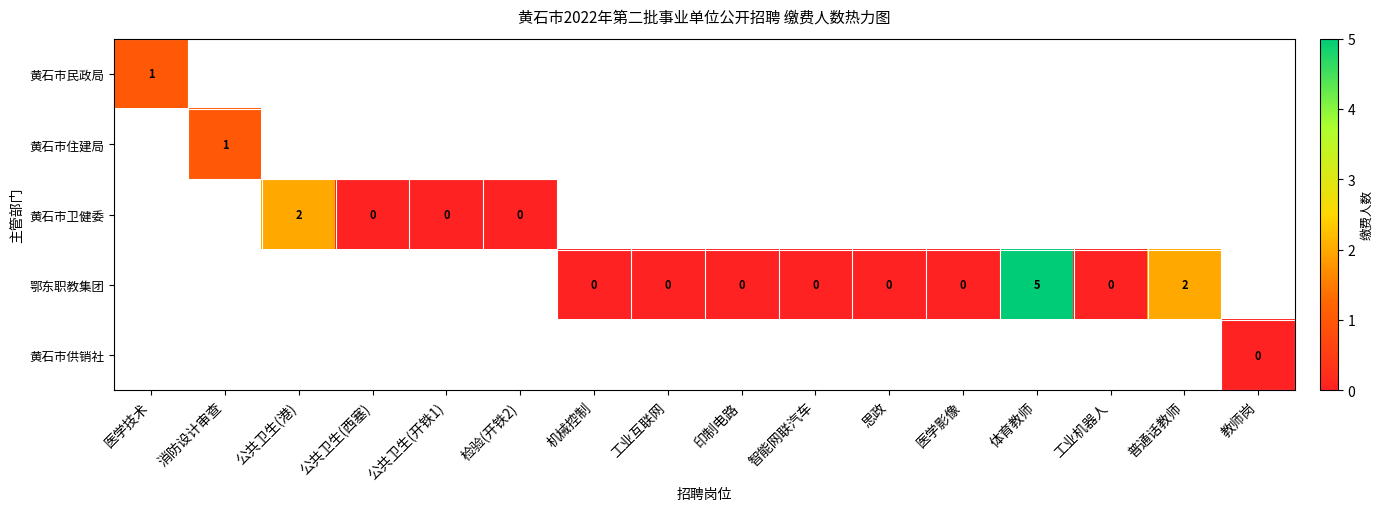

List the labels in order of 黄石市民政局 value, smallest first.

医学技术, 消防设计审查, 公共卫生(港), 公共卫生(西塞), 公共卫生(开铁1), 检验(开铁2), 机械控制, 工业互联网, 印制电路, 智能网联汽车, 思政, 医学影像, 体育教师, 工业机器人, 普通话教师, 教师岗